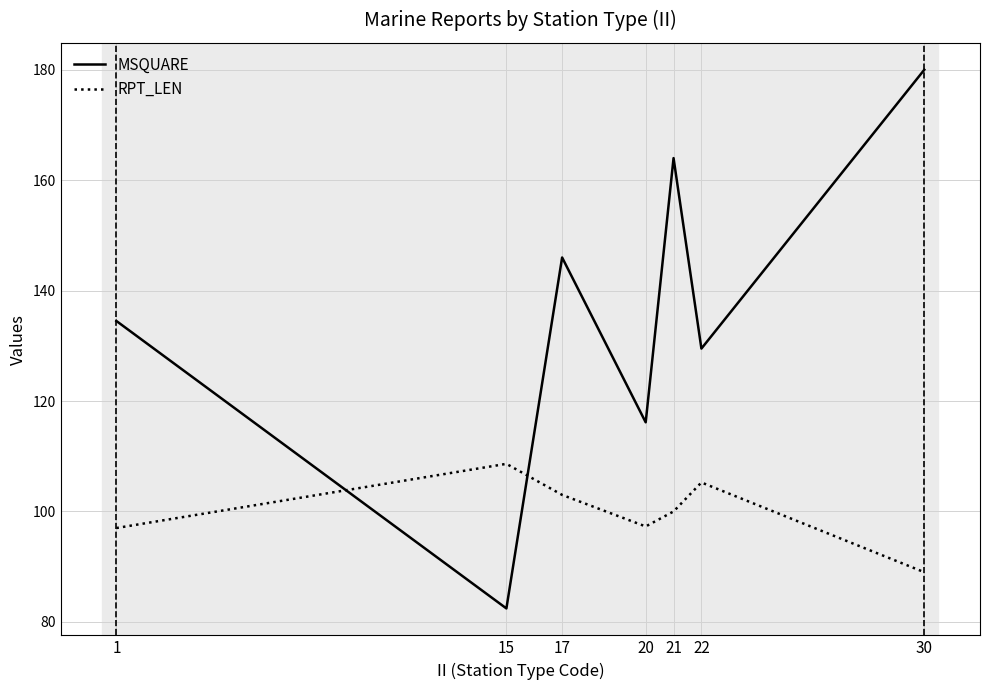

Read the MSQUARE value at 20.

116.1